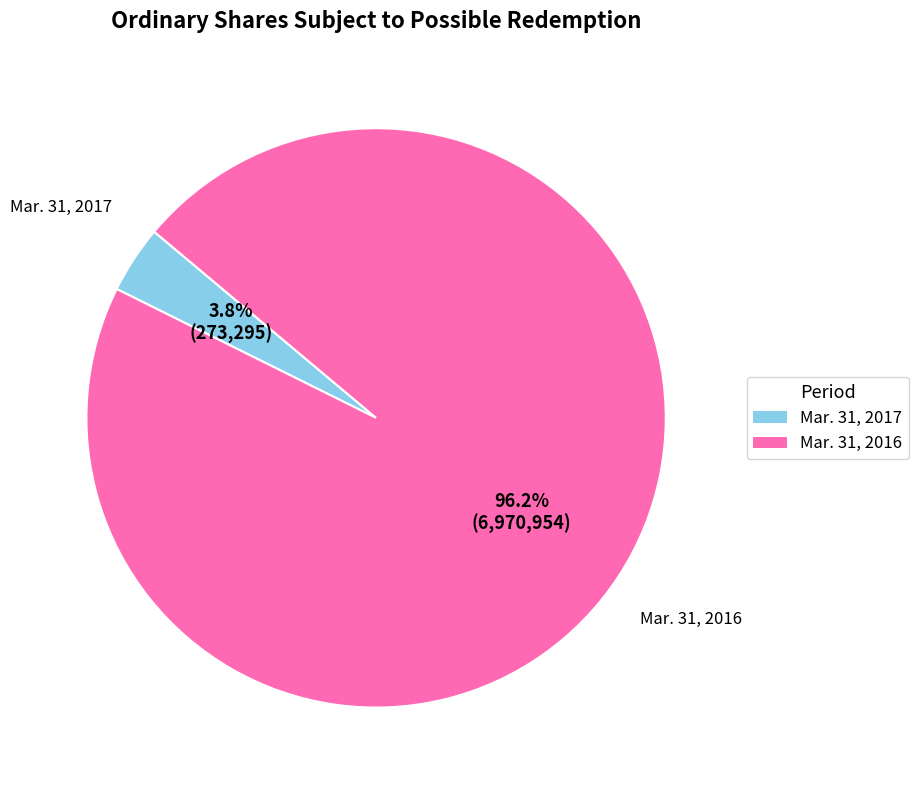

Between Mar. 31, 2017 and Mar. 31, 2016, which is larger?

Mar. 31, 2016